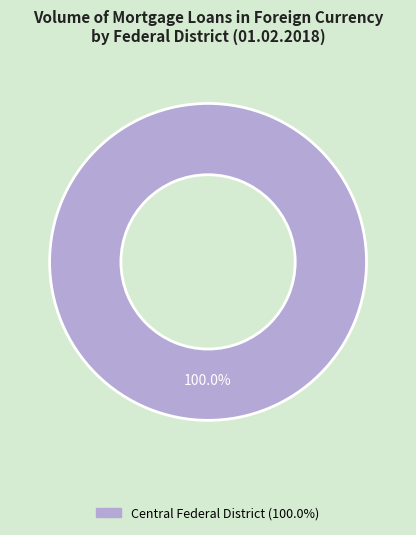

Does any single category account for the majority?

Yes